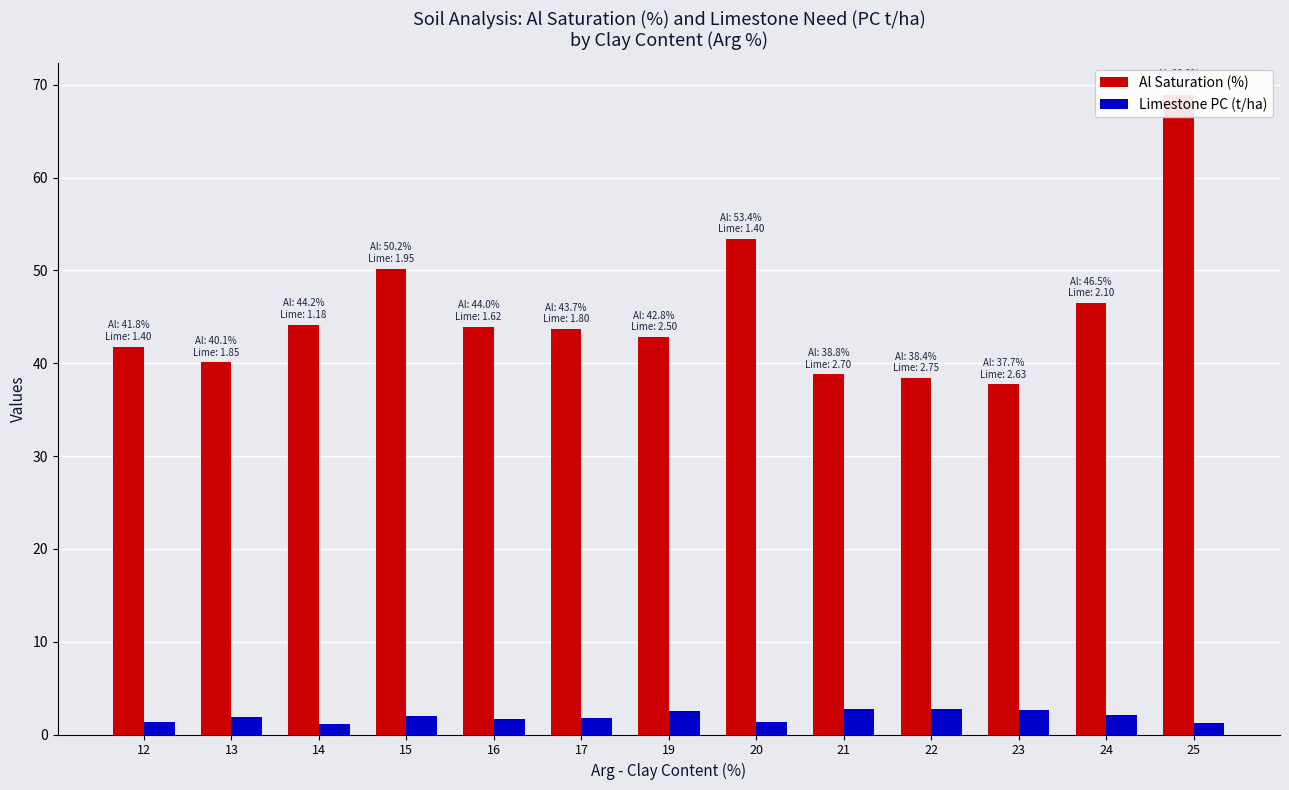

At which label does Al Saturation (%) first exceed 43?

14